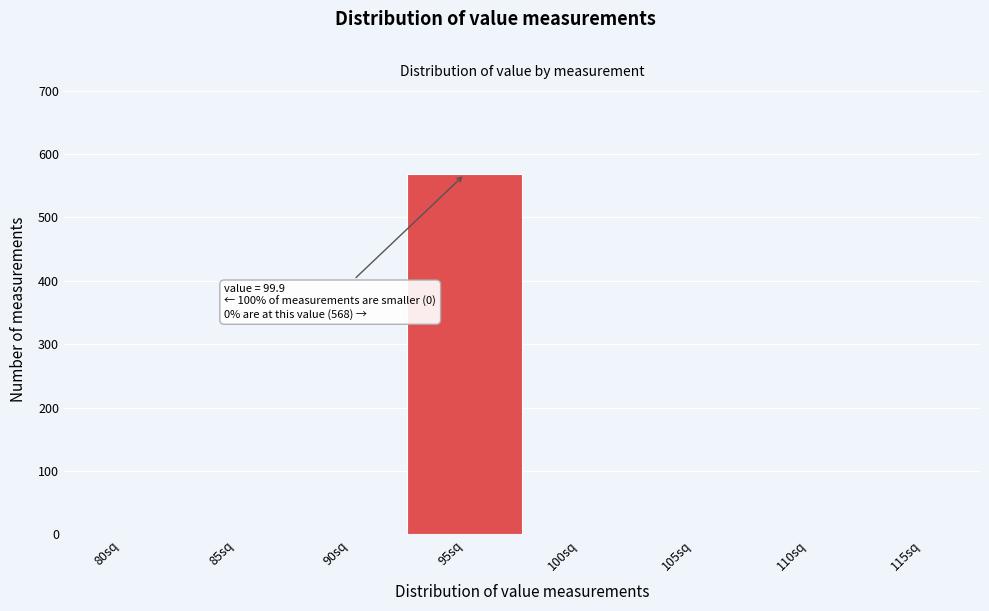

Reading right to left, list all the values displayed in this chart.

115sq=0	110sq=0	105sq=0	100sq=0	95sq=568	90sq=0	85sq=0	80sq=0